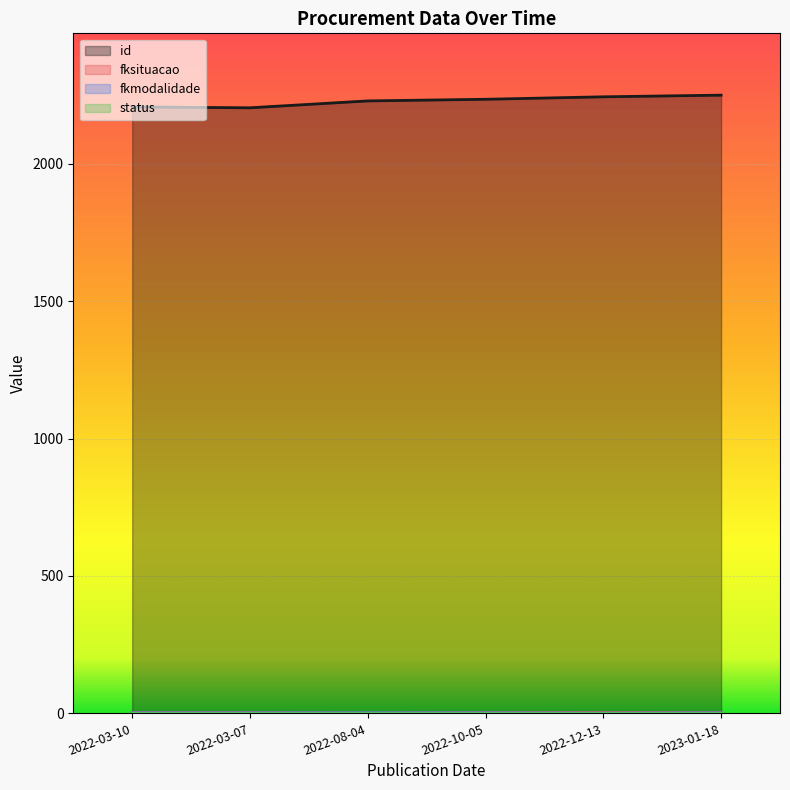

Reading left to right, transcribe all the data shown in this chart.

id: 2022-03-10=2207	2022-03-07=2204	2022-08-04=2229	2022-10-05=2235	2022-12-13=2244	2023-01-18=2250
fksituacao: 2022-03-10=3	2022-03-07=3	2022-08-04=1	2022-10-05=3	2022-12-13=3	2023-01-18=3
fkmodalidade: 2022-03-10=2	2022-03-07=2	2022-08-04=2	2022-10-05=2	2022-12-13=1	2023-01-18=2